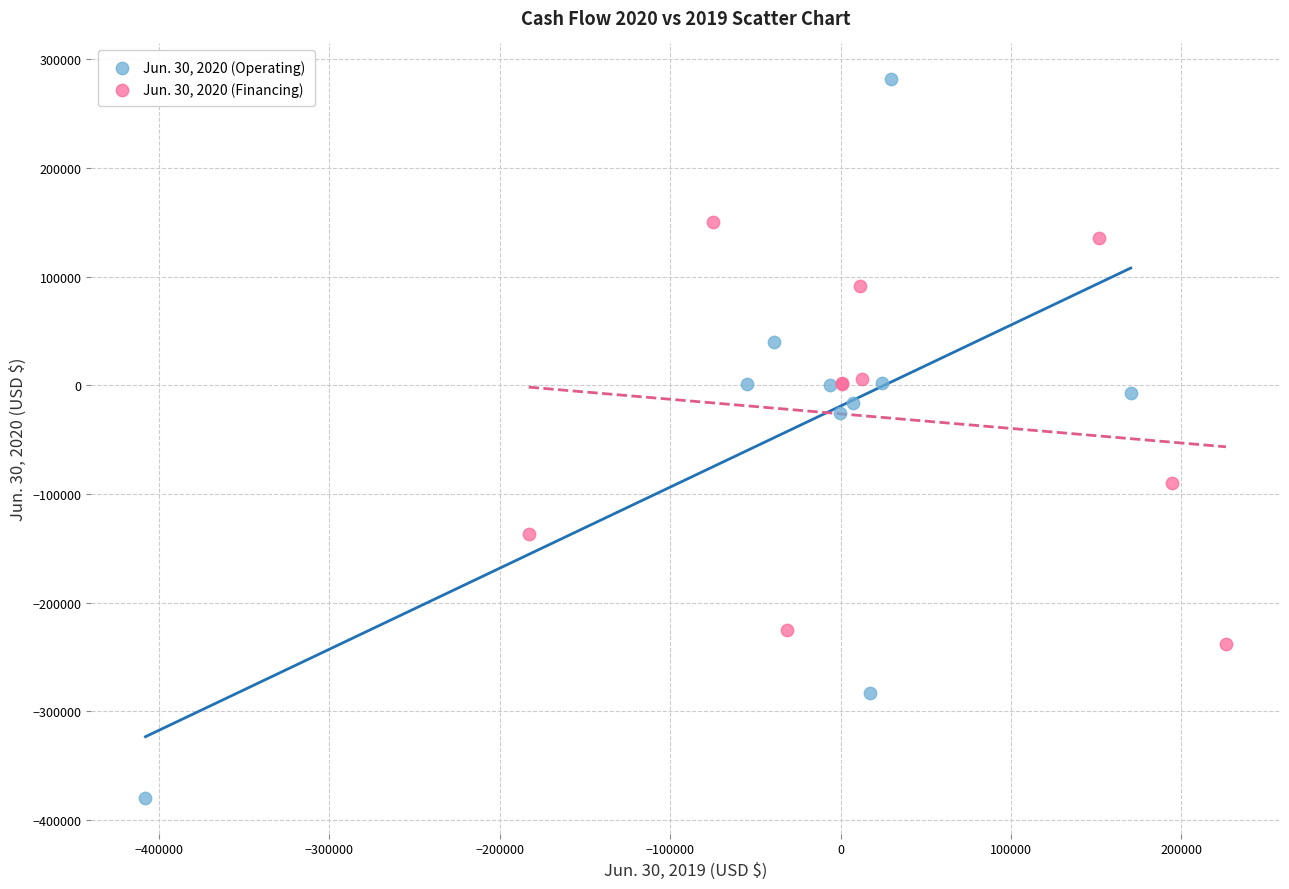

Which series reaches the minimum Y coordinate?

Jun. 30, 2020 (Operating)